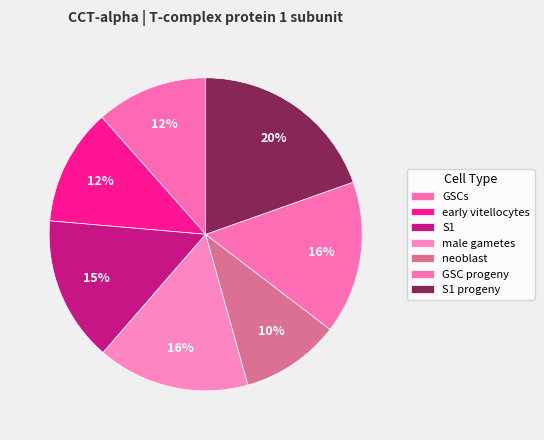

What percentage is the GSC progeny slice, to the nearest percent?

16%